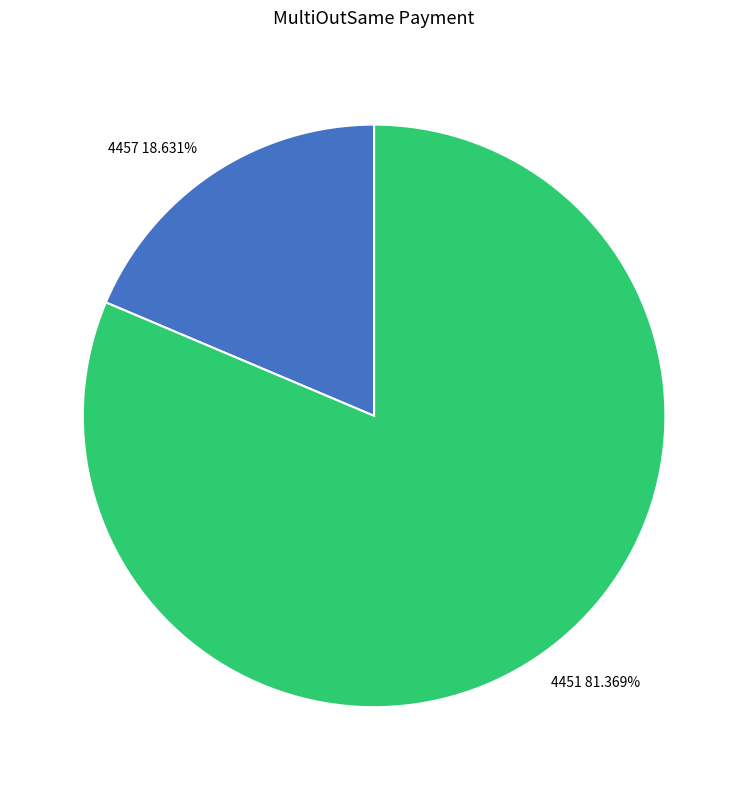

Is it true that 4457 is 8% of the pie?

False